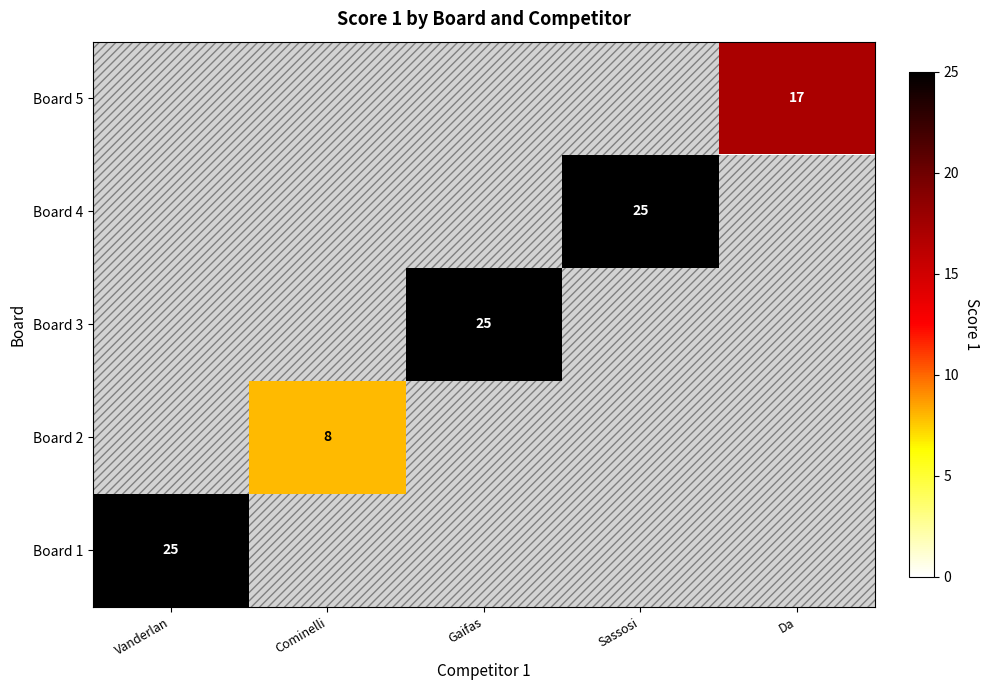

The Board 4 series shows 25 at Sassosi. True or false?

True